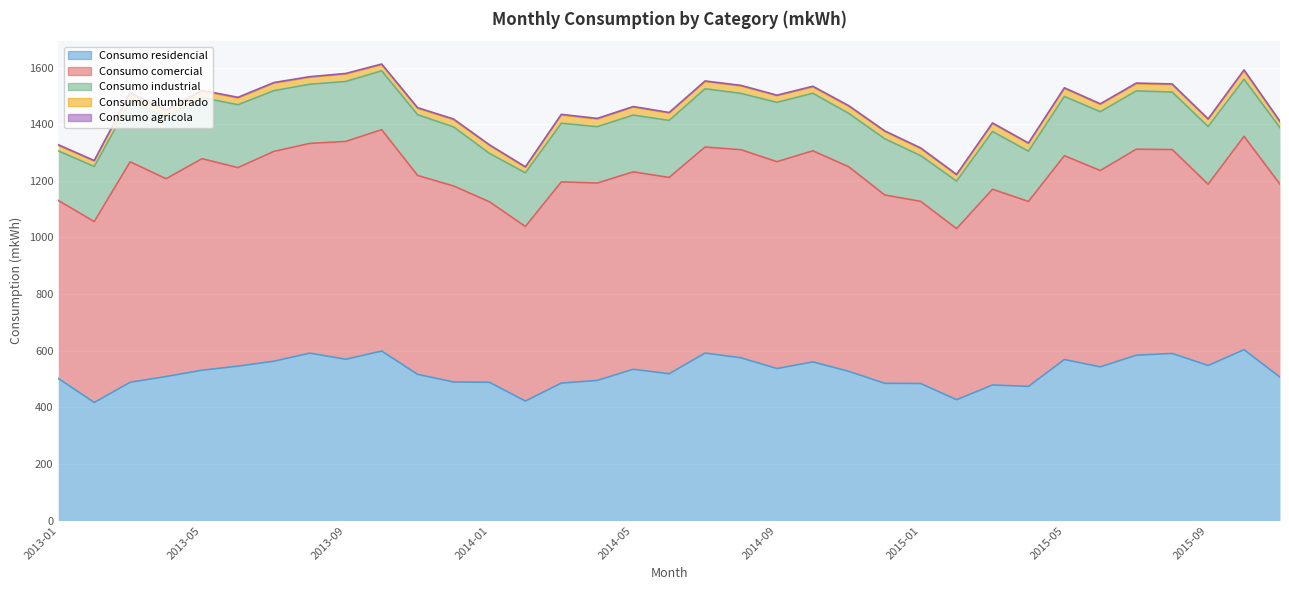

At 2015-02, list the series in order from smallest to largest.

Consumo agricola, Consumo alumbrado, Consumo industrial, Consumo residencial, Consumo comercial